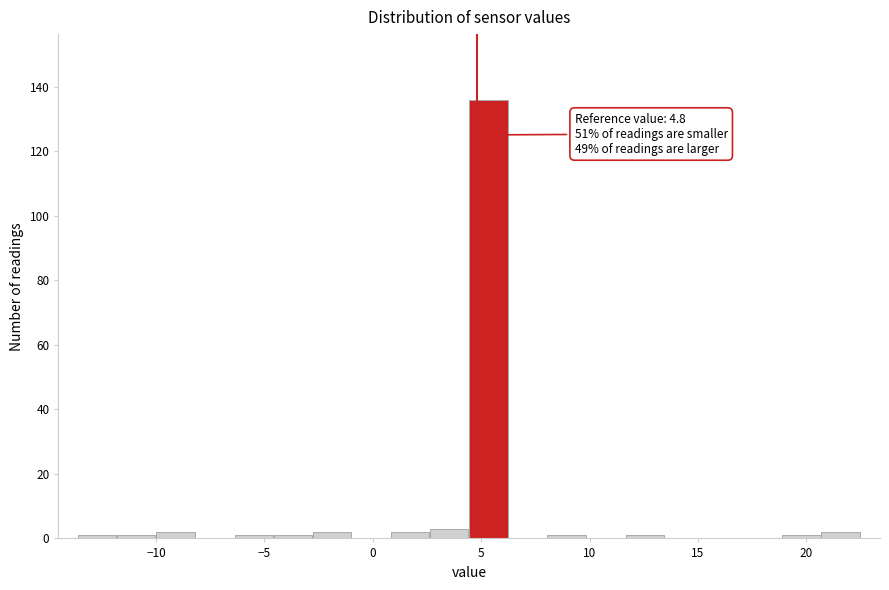

Around what value on the x-axis is the tallest bar? Give the approximate position of its centre, as read against the axis.

5.5